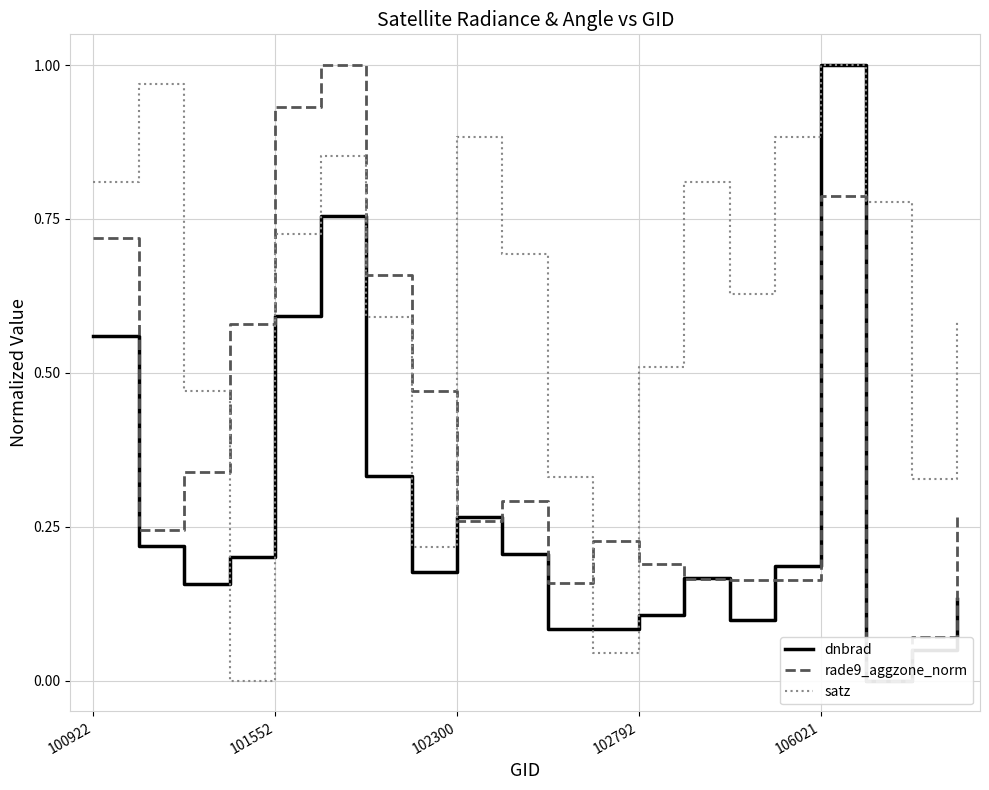

True or false: satz and rade9_aggzone_norm intersect in this chart.

True